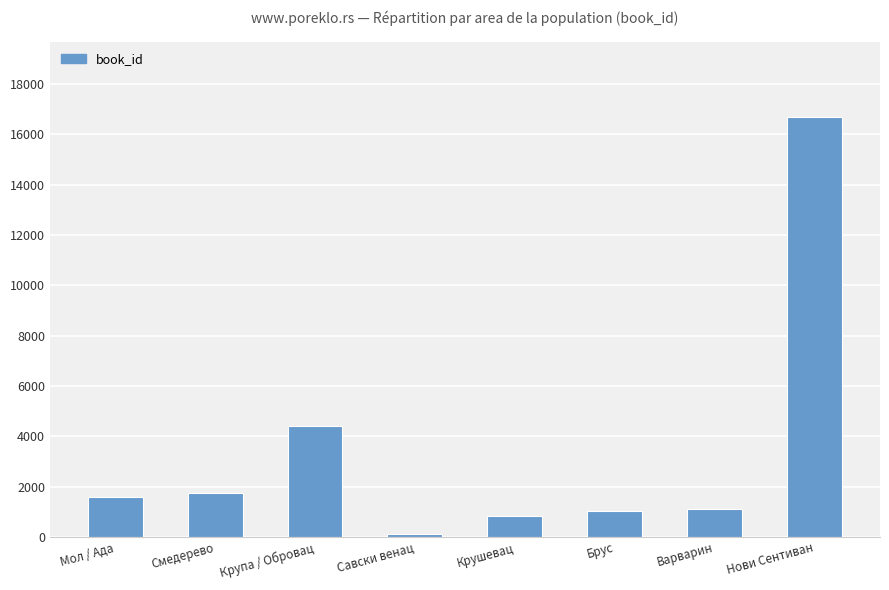

What is the difference between the values at Нови Сентиван and Варварин?

15573